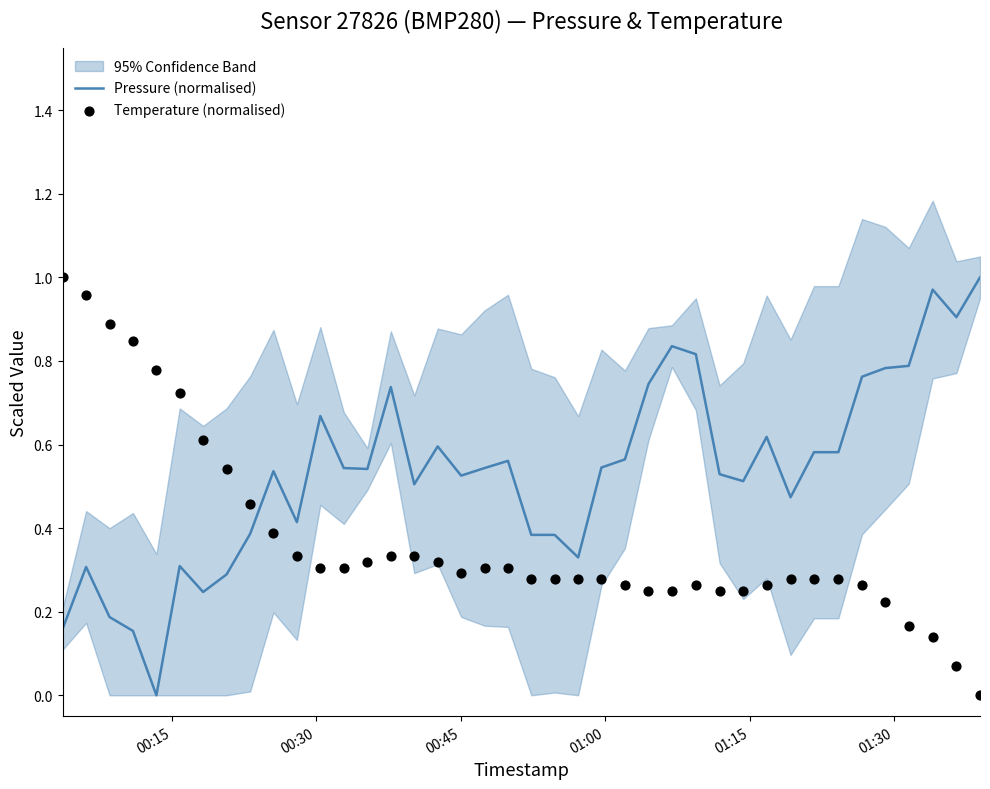

Which series has the largest Y range (max minus min)?

Pressure (normalised)